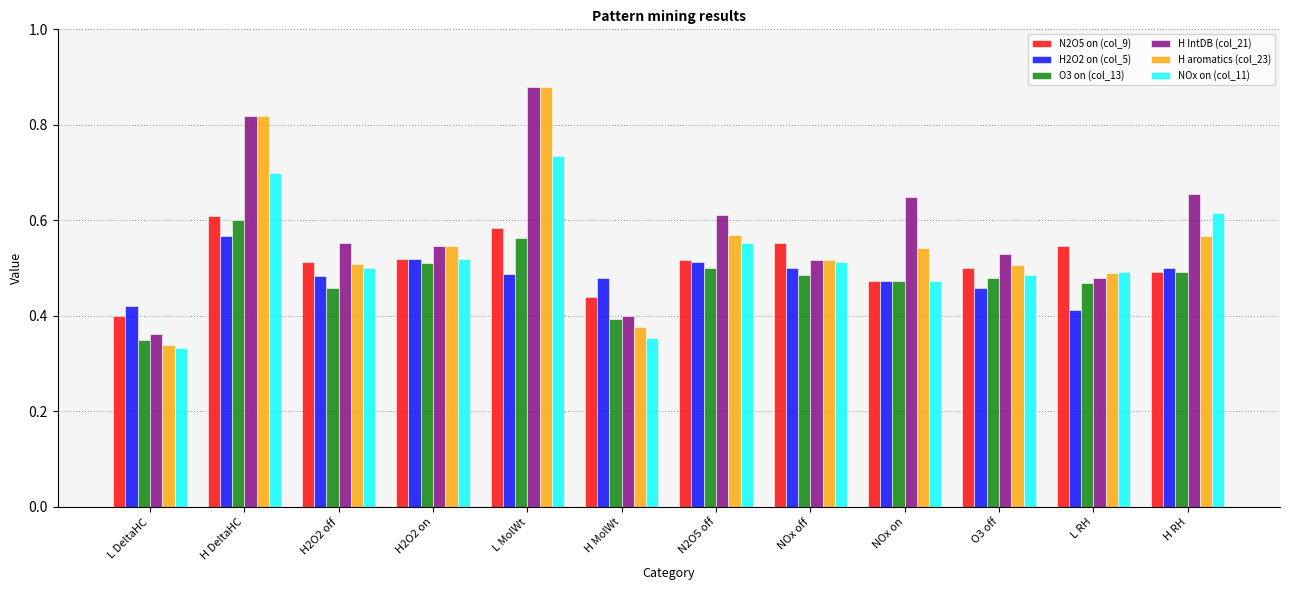

How many bars are there in total?

72